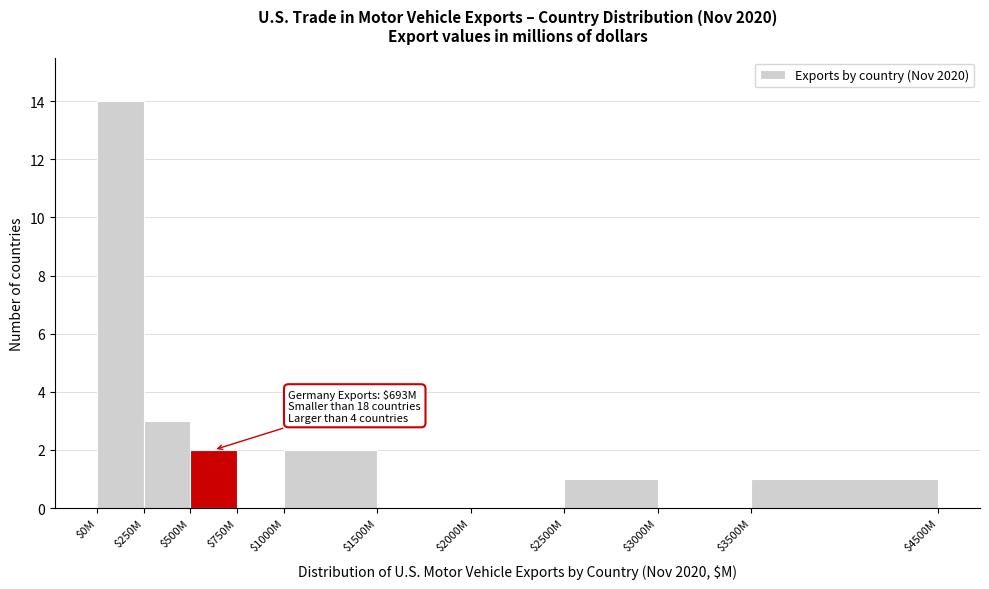

The chart shows a value of 10 at $2000M. True or false?

False